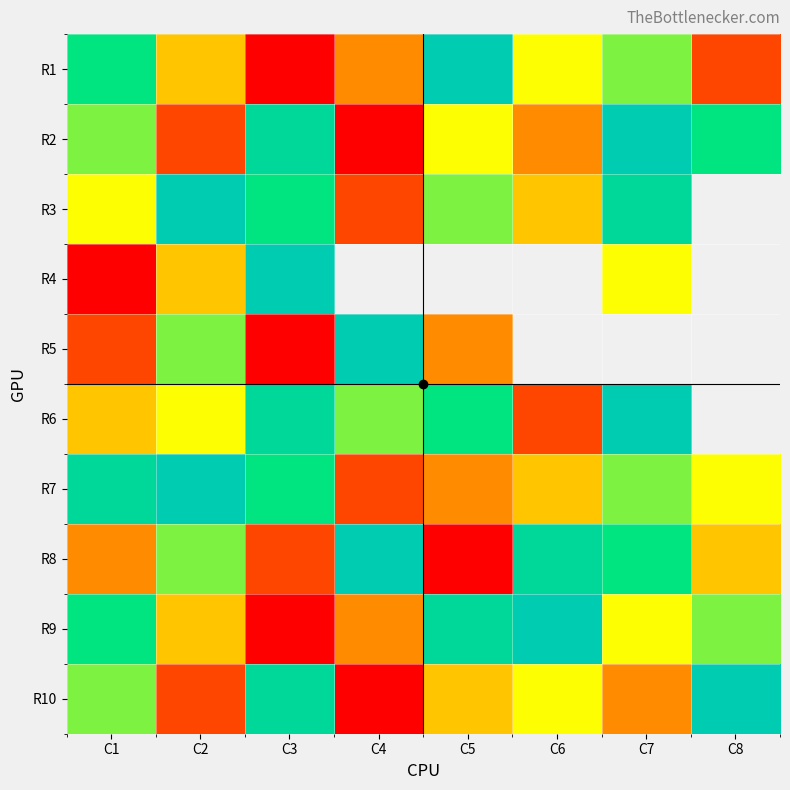

Is it true that R10 equals 1.8 at C6?

False